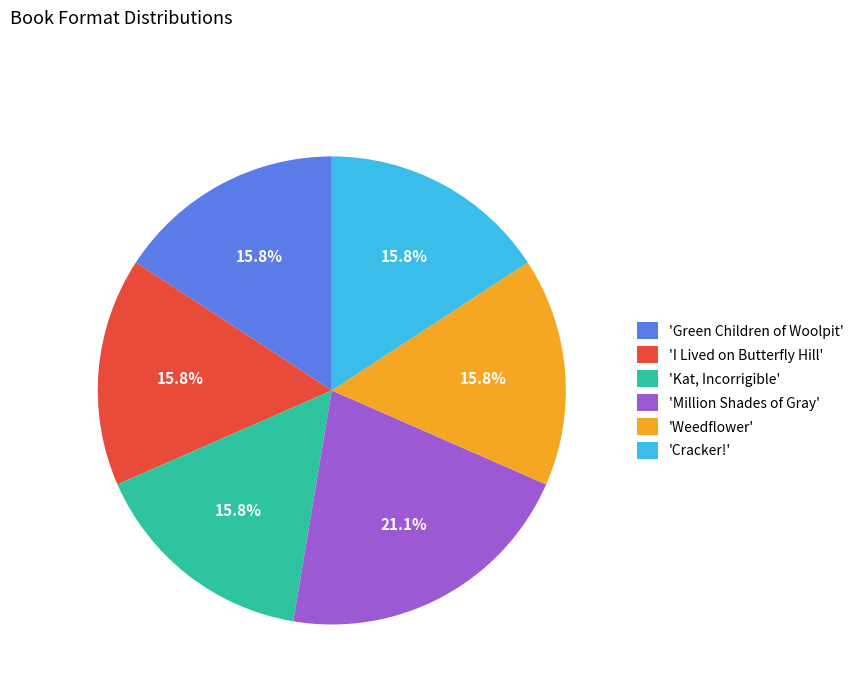

Is 'Kat, Incorrigible' the majority of the pie?

No